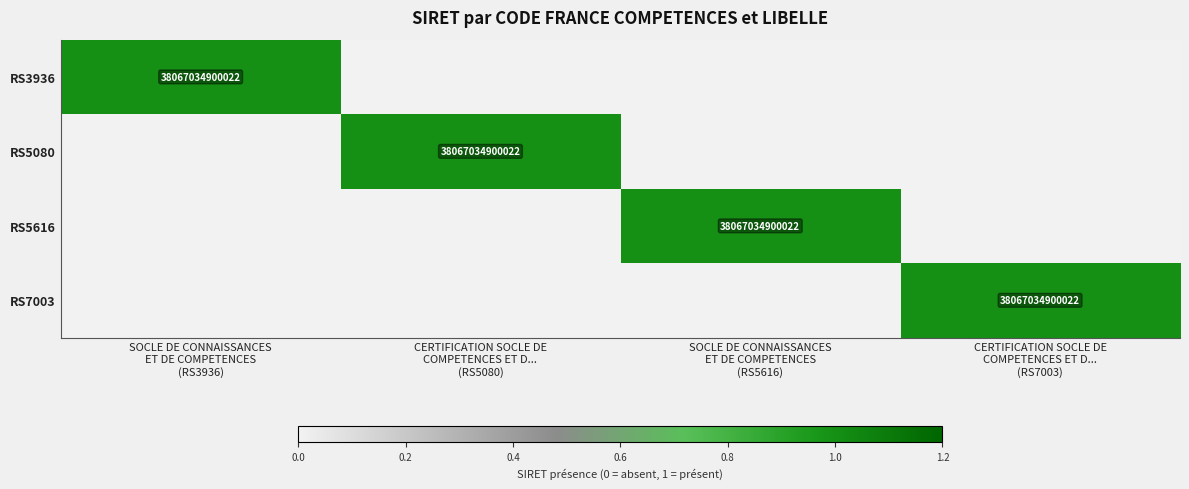

True or false: RS5080 has a value of 0 at SOCLE DE CONNAISSANCES ET DE COMPETENCES (RS3936).

False